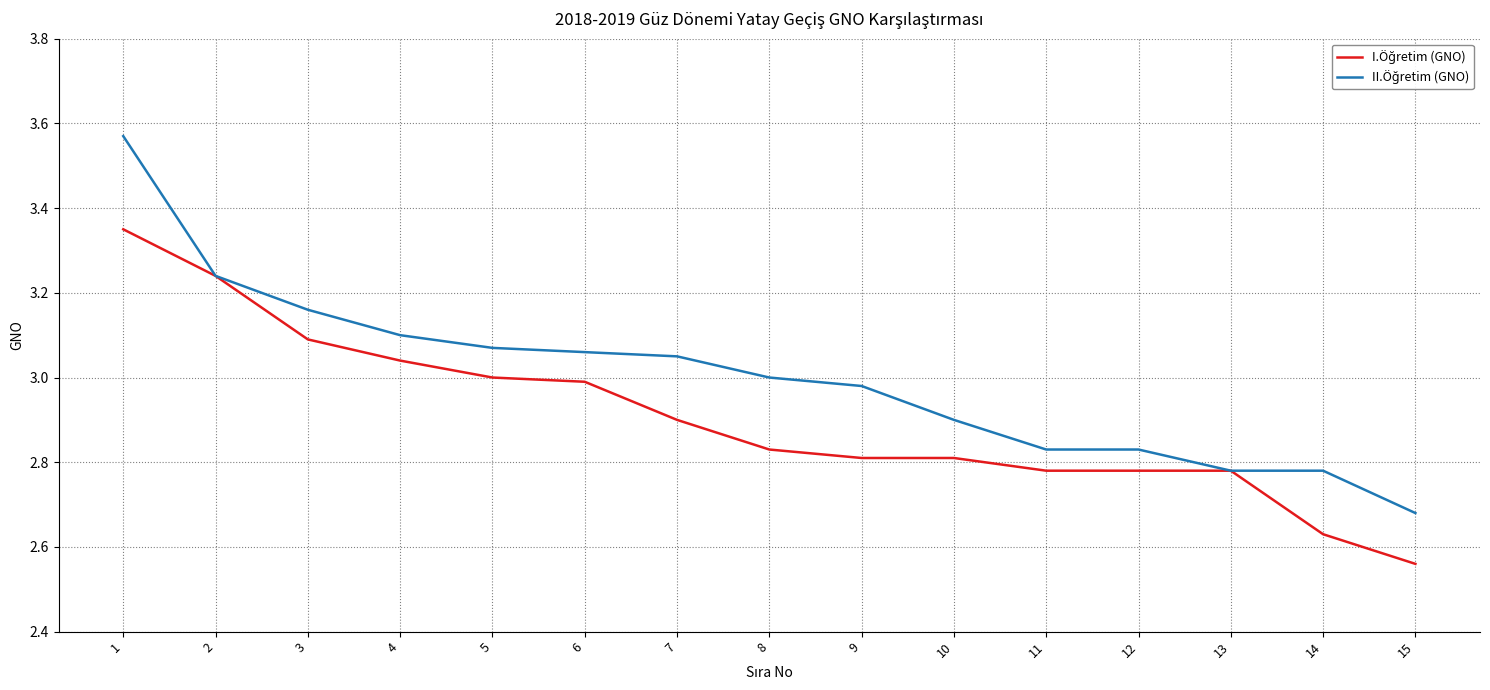

List the series in order of their overall mean, highest first.

II.Öğretim (GNO), I.Öğretim (GNO)